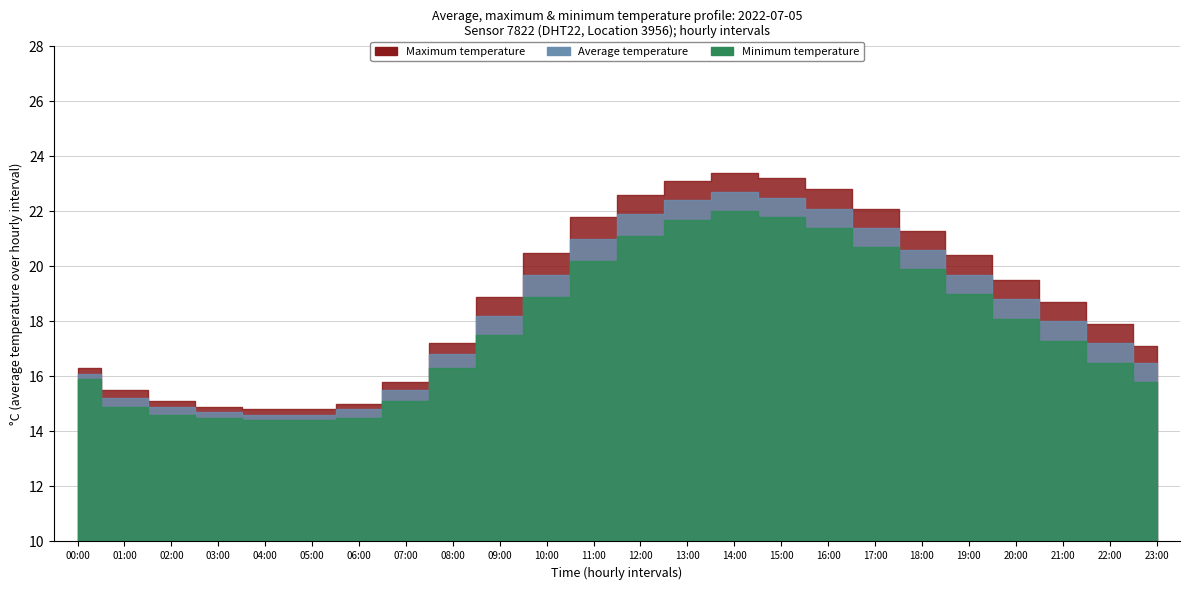

Does the chart display data point markers on the line(s)?

No